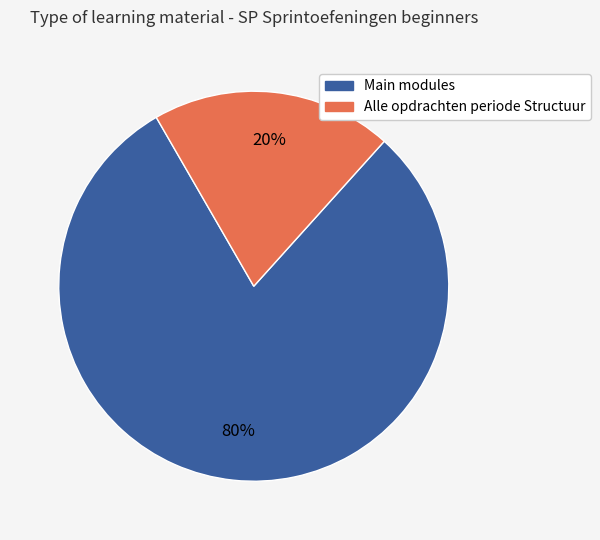

Is it true that Alle opdrachten periode Structuur is 30% of the pie?

False